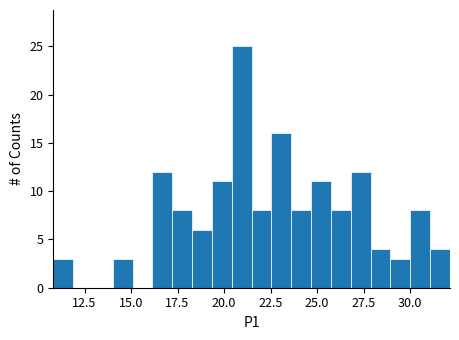

Read against the x-axis, roughly where is the centre of the tallest bar?

21.0